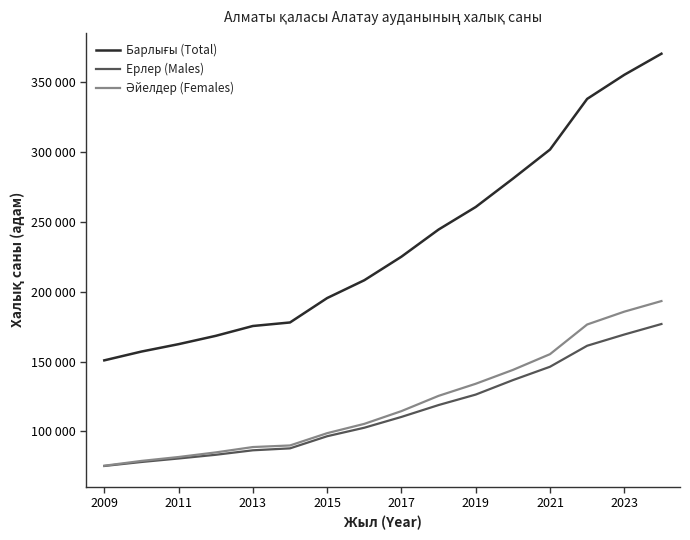

Does the chart have visible grid lines?

No